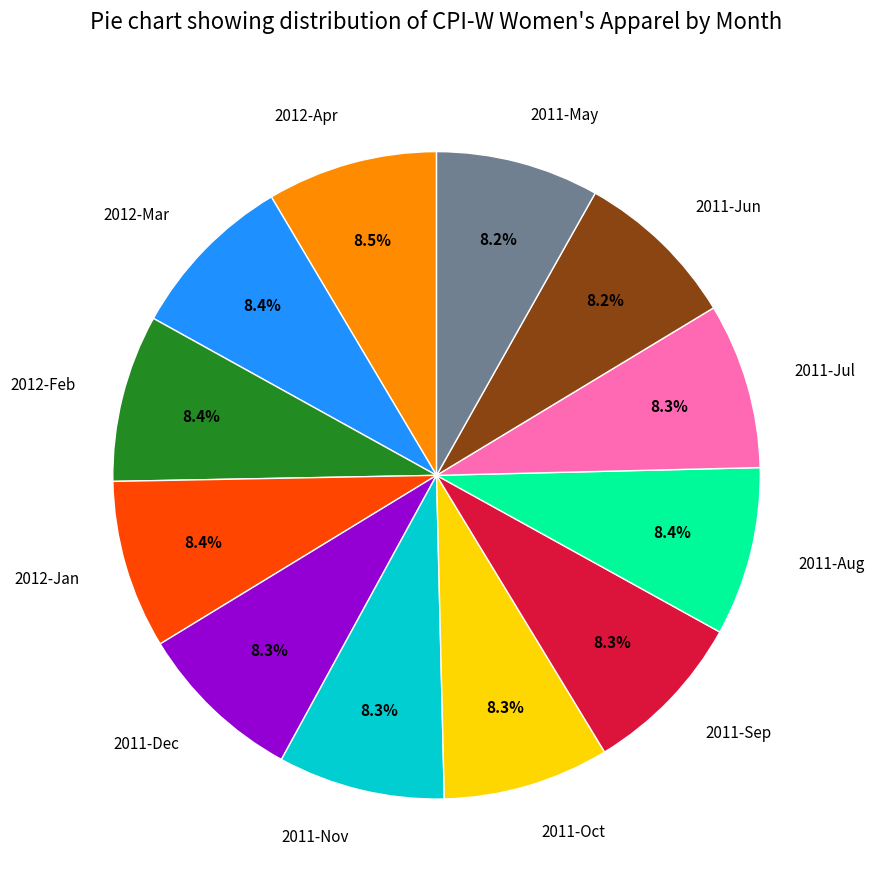

Is there any slice that represents more than half of the pie?

No